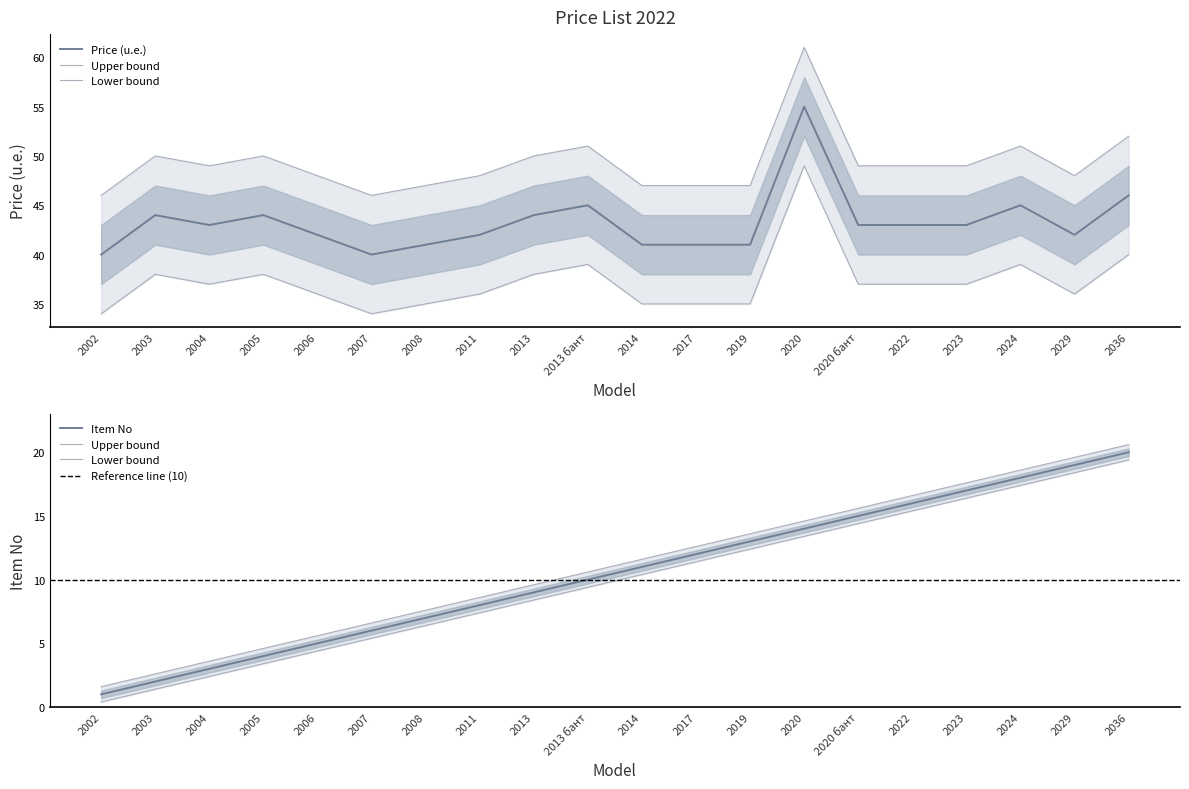

Is it true that Item No equals 3 at 2003?

False